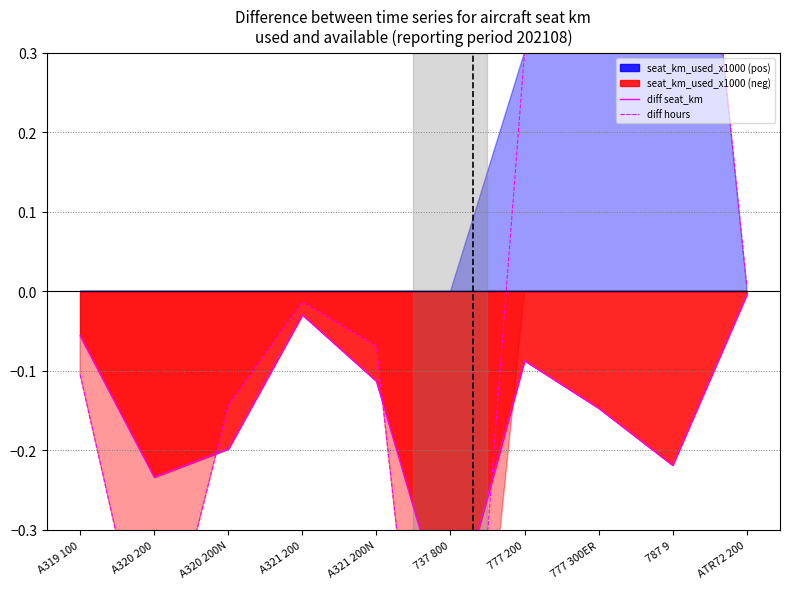

What is the label of the 1st point from the right?

ATR72 200